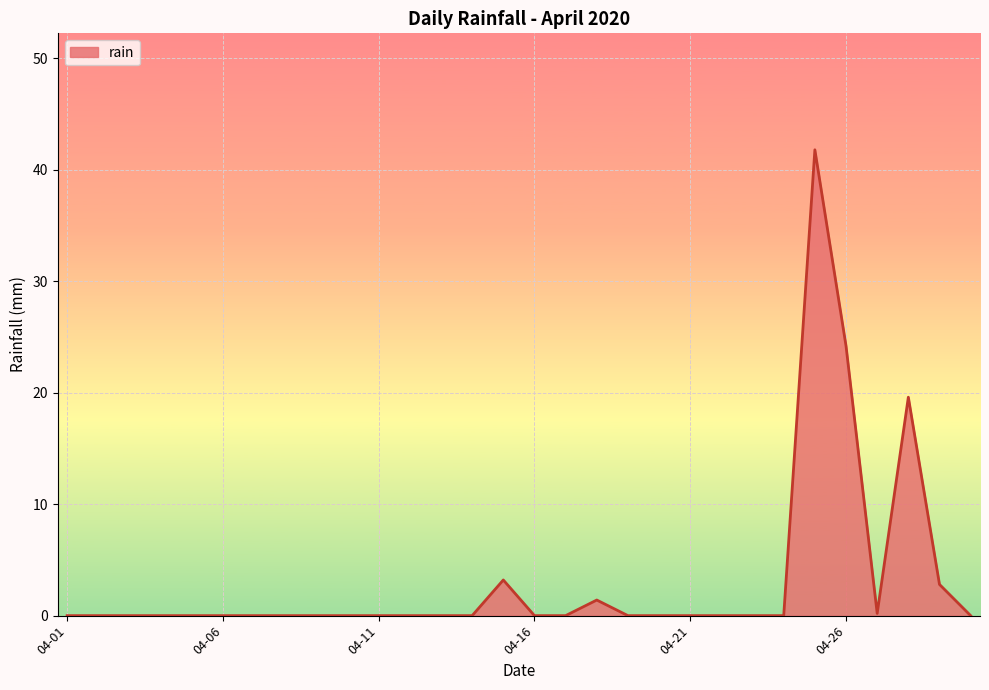

What is the greatest value displayed?

41.8